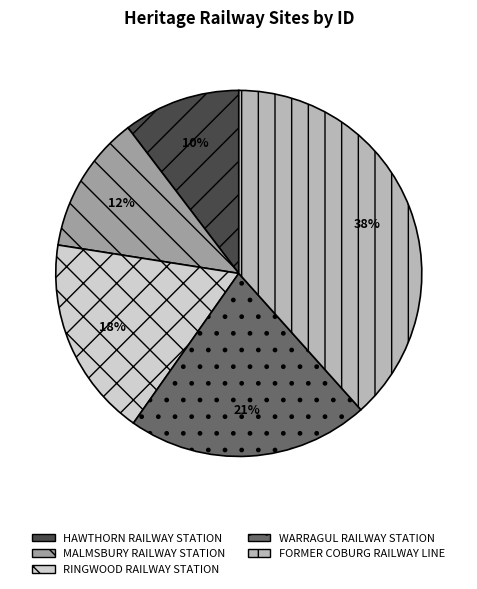

What is the ratio of the value at WARRAGUL RAILWAY STATION to the value at RINGWOOD RAILWAY STATION?

1.2